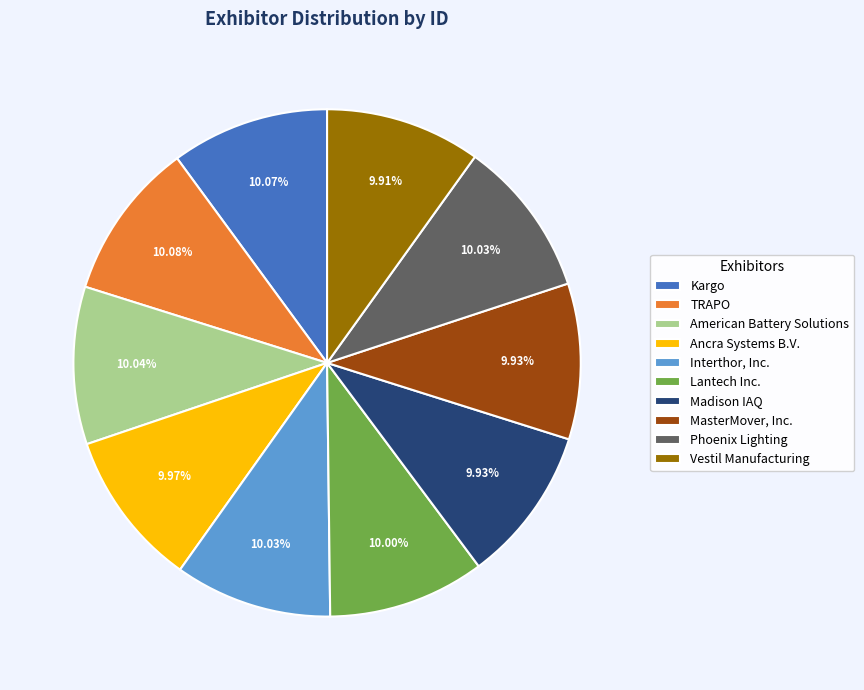

What is the ratio of the value at TRAPO to the value at Vestil Manufacturing?

1.0